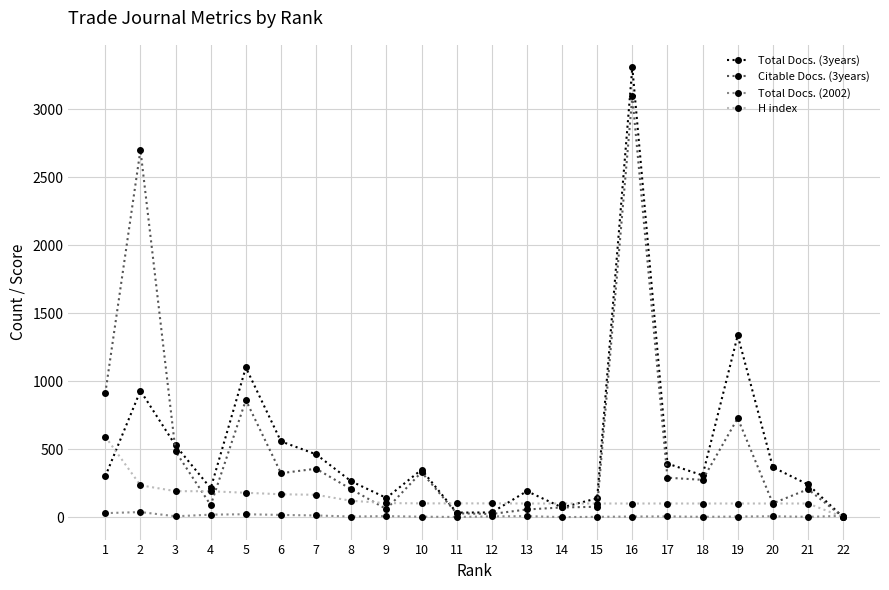

At which category is the sum across all series the highest?

16